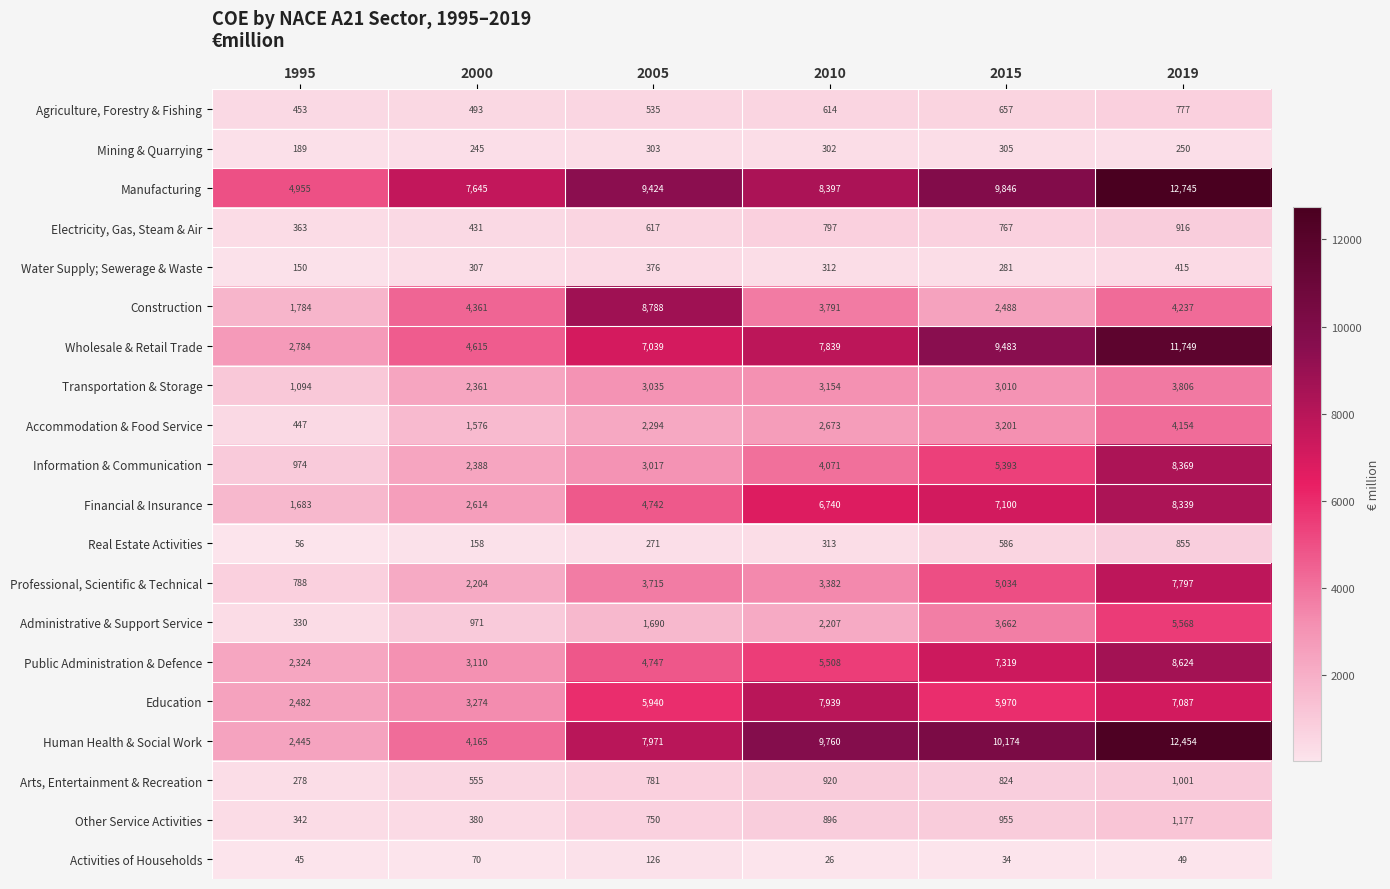

Where is Mining & Quarrying nearest to the value 247?

2000